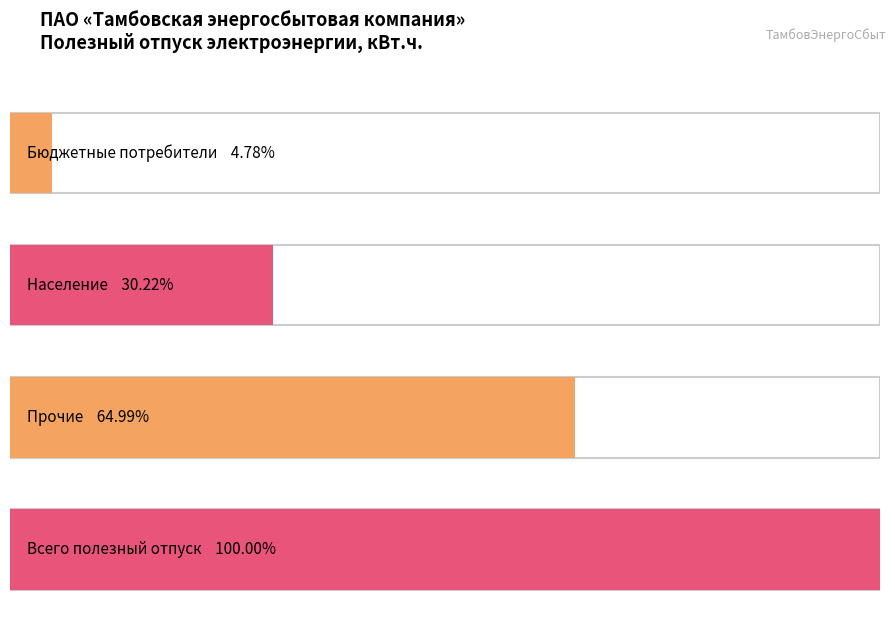

List the labels in order of value, smallest first.

Бюджетные потребители, Население, Прочие, Всего полезный отпуск